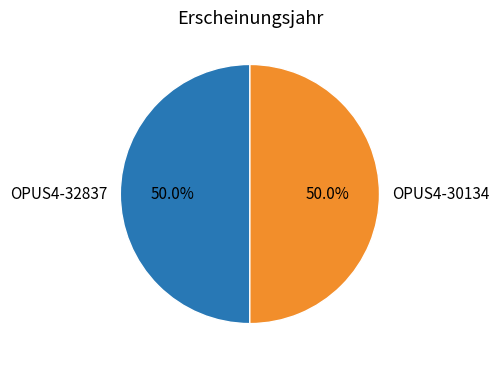

What is the ratio of the value at OPUS4-30134 to the value at OPUS4-32837?

1.0